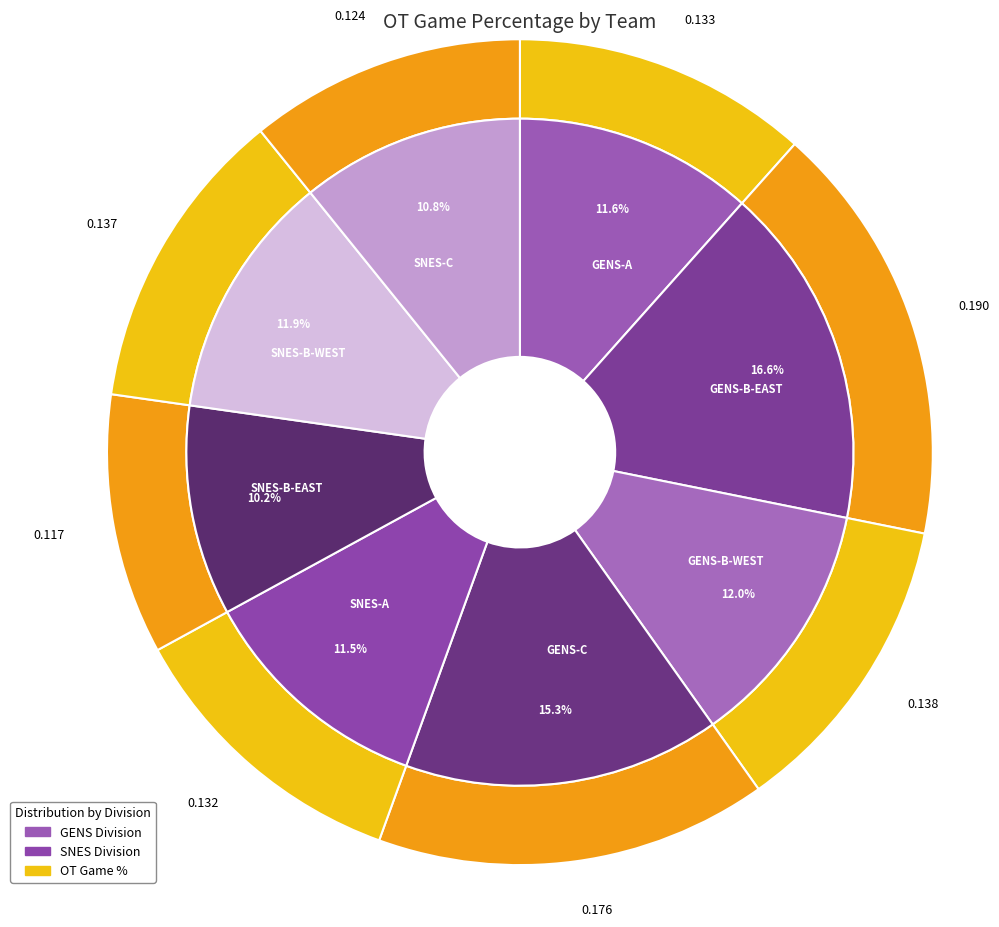

Rank the categories by value from lowest to highest.

SNES-B-EAST, SNES-C, SNES-A, GENS-A, SNES-B-WEST, GENS-B-WEST, GENS-C, GENS-B-EAST